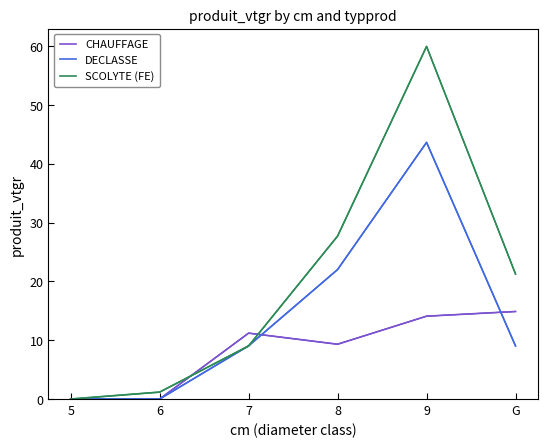

What is the difference between the second highest and minimum values in the SCOLYTE (FE) series?

27.7